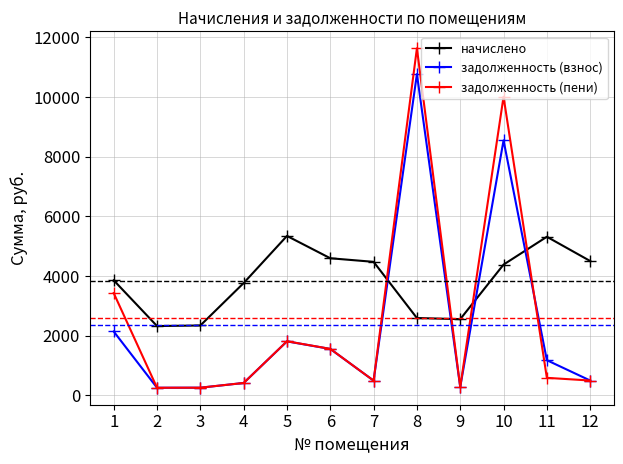

Which series has the largest total across all categories?

начислено